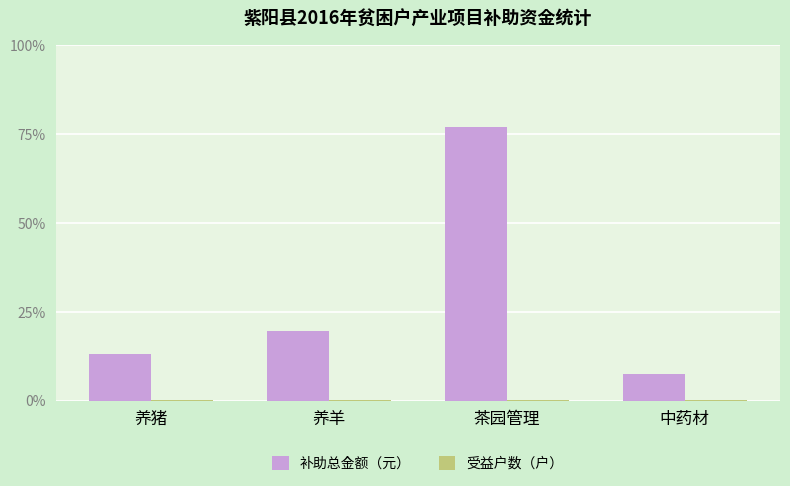

Does the chart contain stacked bars?

No